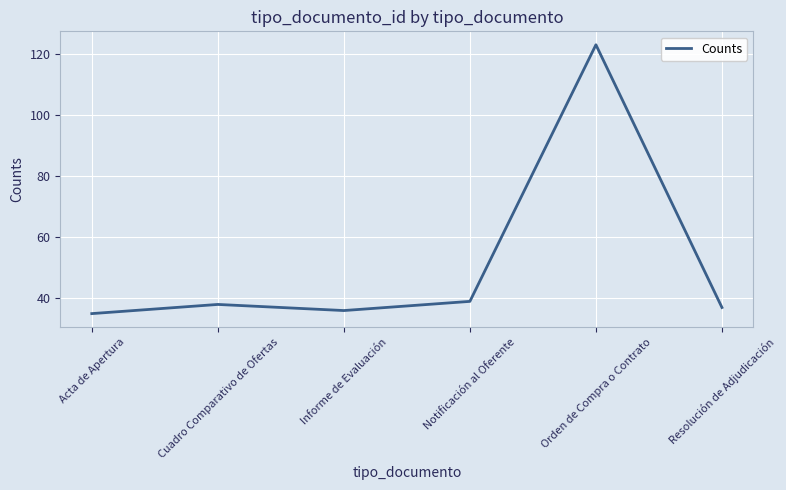

Where is the first local maximum?

Cuadro Comparativo de Ofertas